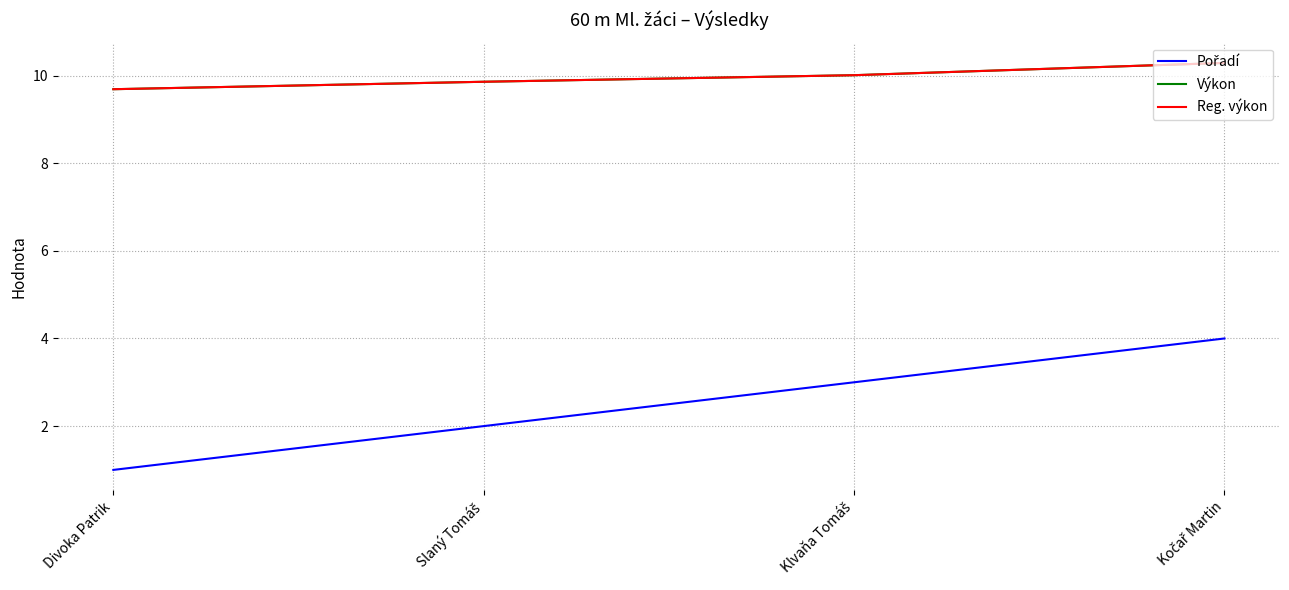

Does the chart have visible grid lines?

Yes